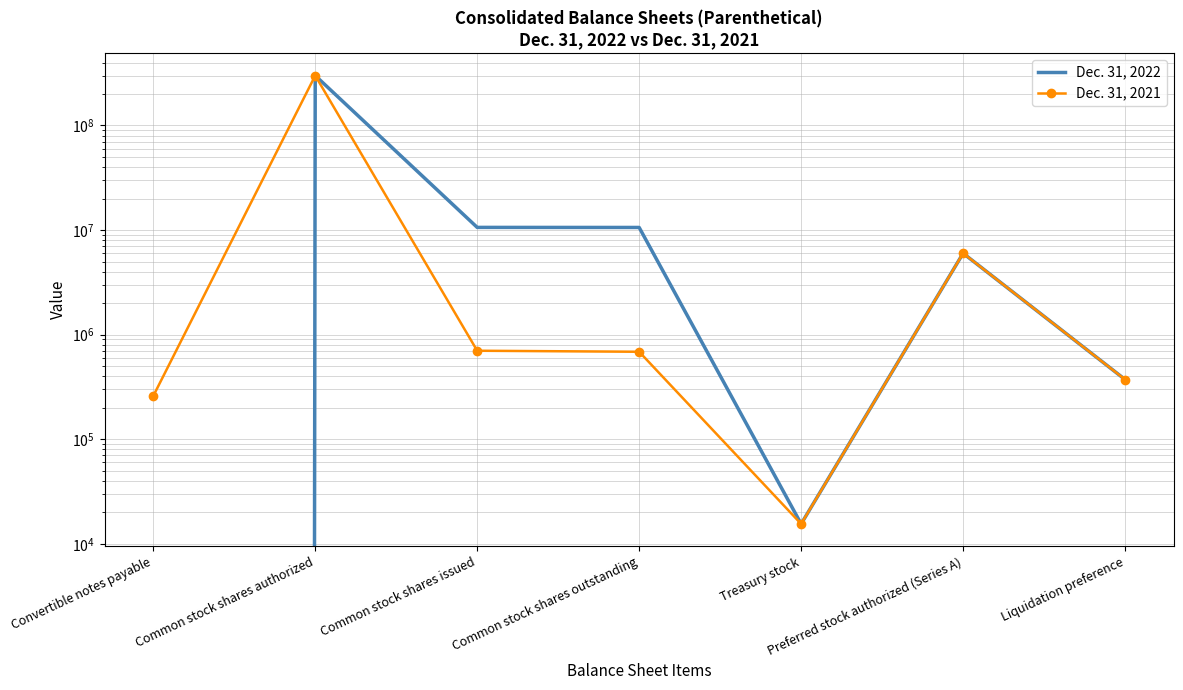

Which series has the largest range (max minus min)?

Dec. 31, 2022